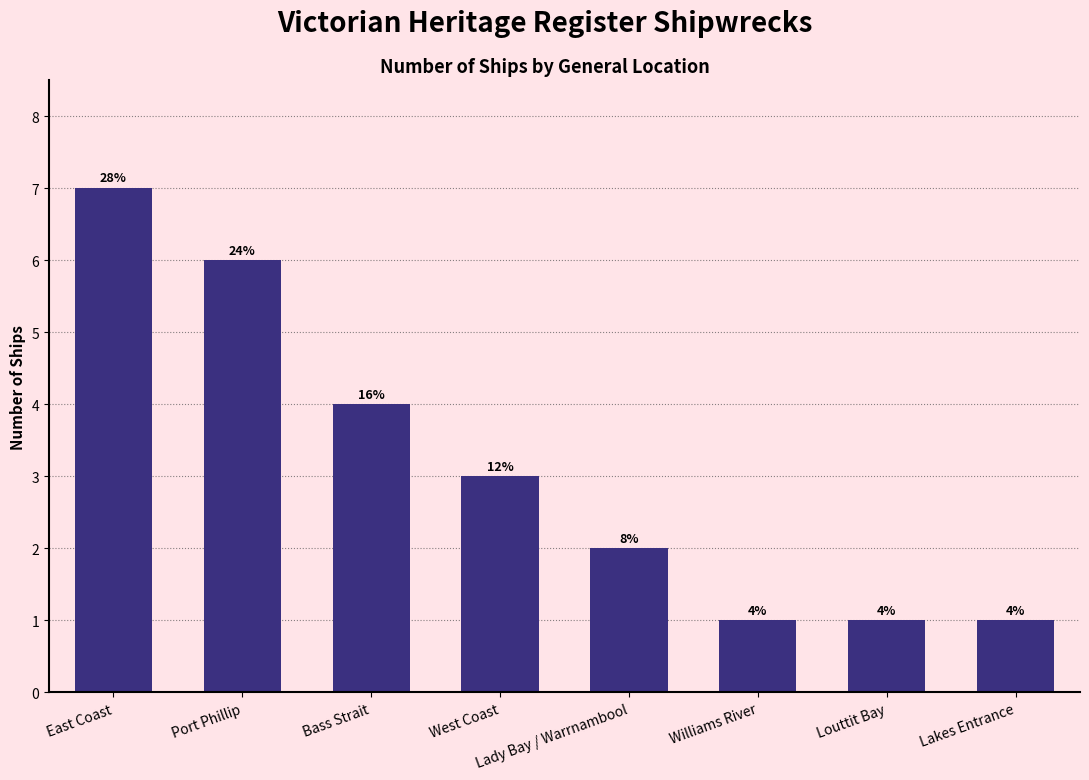

Does the chart contain any negative values?

No